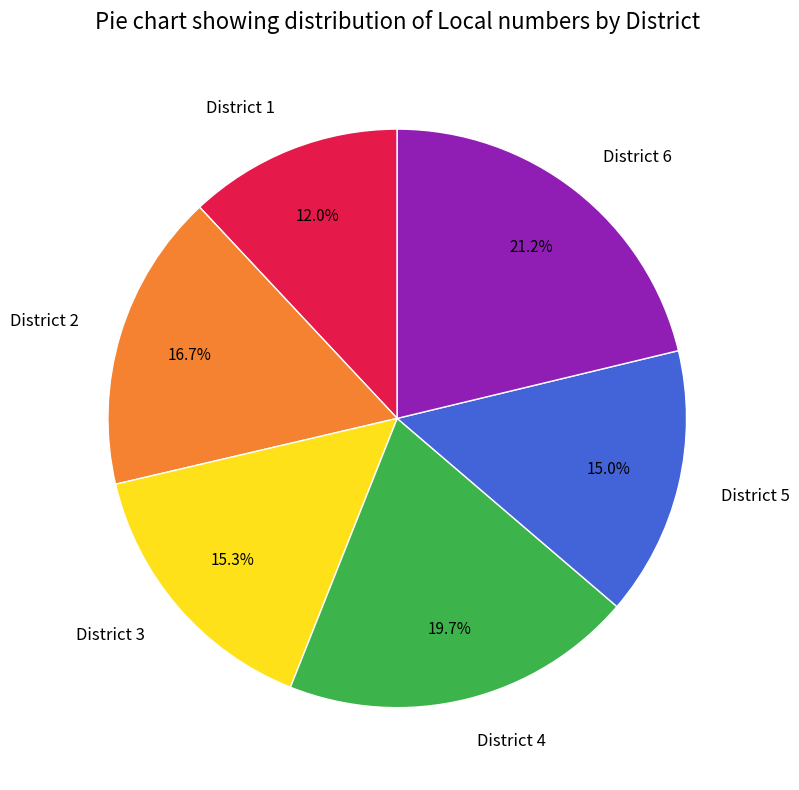

To the nearest percent, what percentage of the pie is District 4?

20%